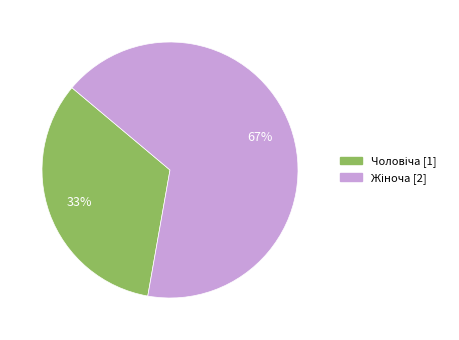

To the nearest percent, what is the average slice percentage?

50%